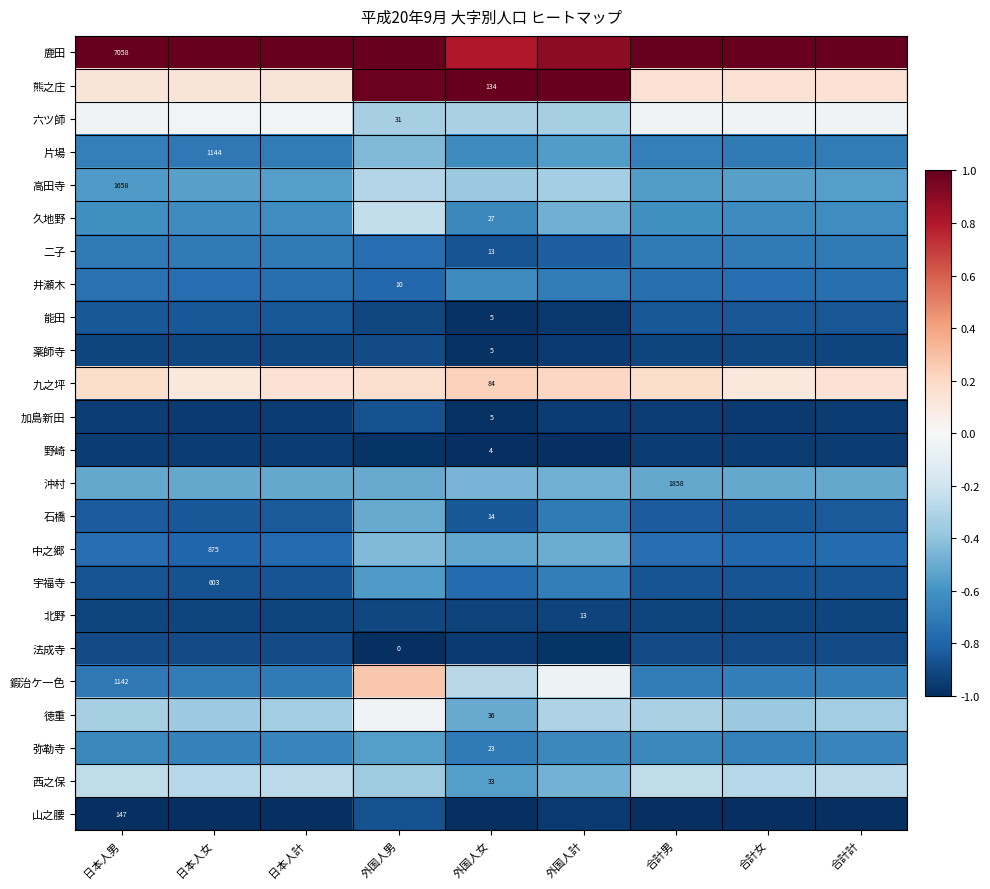

Which has a higher value, 外国人男 or 日本人男?

外国人男